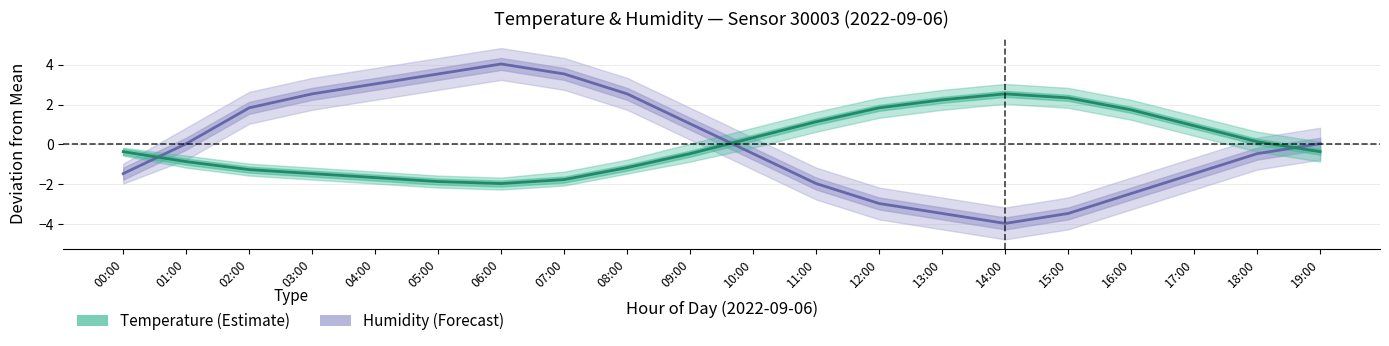

Reading left to right, what are all the values shown in this chart?

Humidity: -1.5	0.0	1.8	2.5	3.0	3.5	4.0	3.5	2.5	1.0	-0.5	-2.0	-3.0	-3.5	-4.0	-3.5	-2.5	-1.5	-0.5	0.0
Temperature: -0.4	-0.9	-1.3	-1.5	-1.7	-1.9	-2.0	-1.8	-1.2	-0.5	0.3	1.1	1.8	2.2	2.5	2.3	1.7	0.9	0.1	-0.4